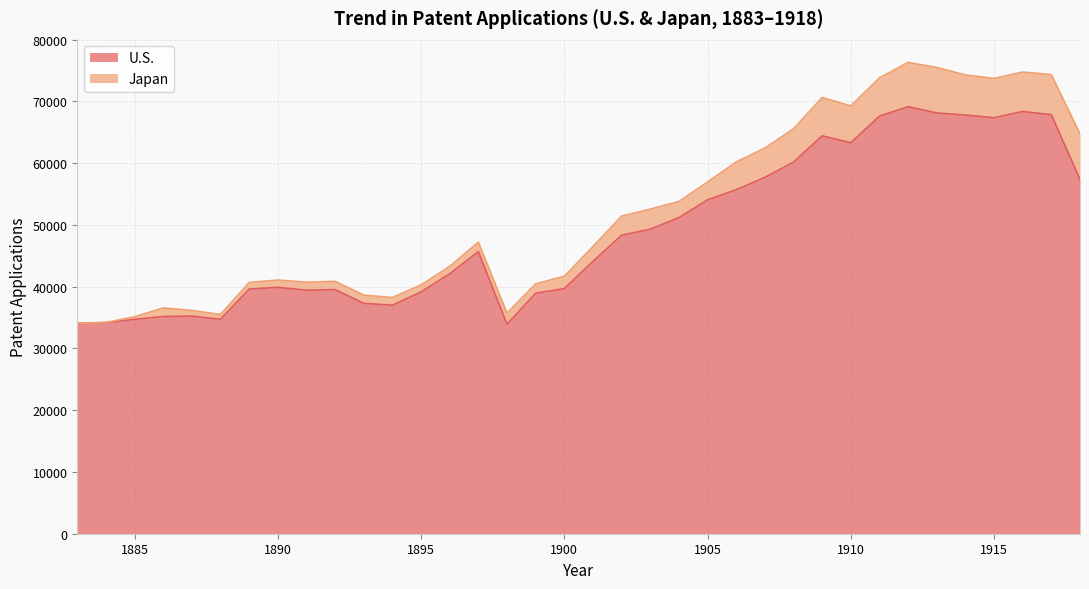

List the labels in order of value, smallest first.

1898, 1883, 1884, 1885, 1888, 1886, 1887, 1894, 1893, 1899, 1895, 1891, 1892, 1889, 1900, 1890, 1896, 1901, 1897, 1902, 1903, 1904, 1905, 1906, 1918, 1907, 1908, 1910, 1909, 1915, 1911, 1914, 1917, 1913, 1916, 1912